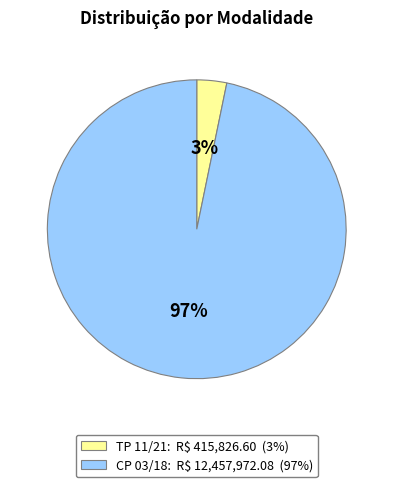

Which has a higher value, CP 03/18 or TP 11/21?

CP 03/18